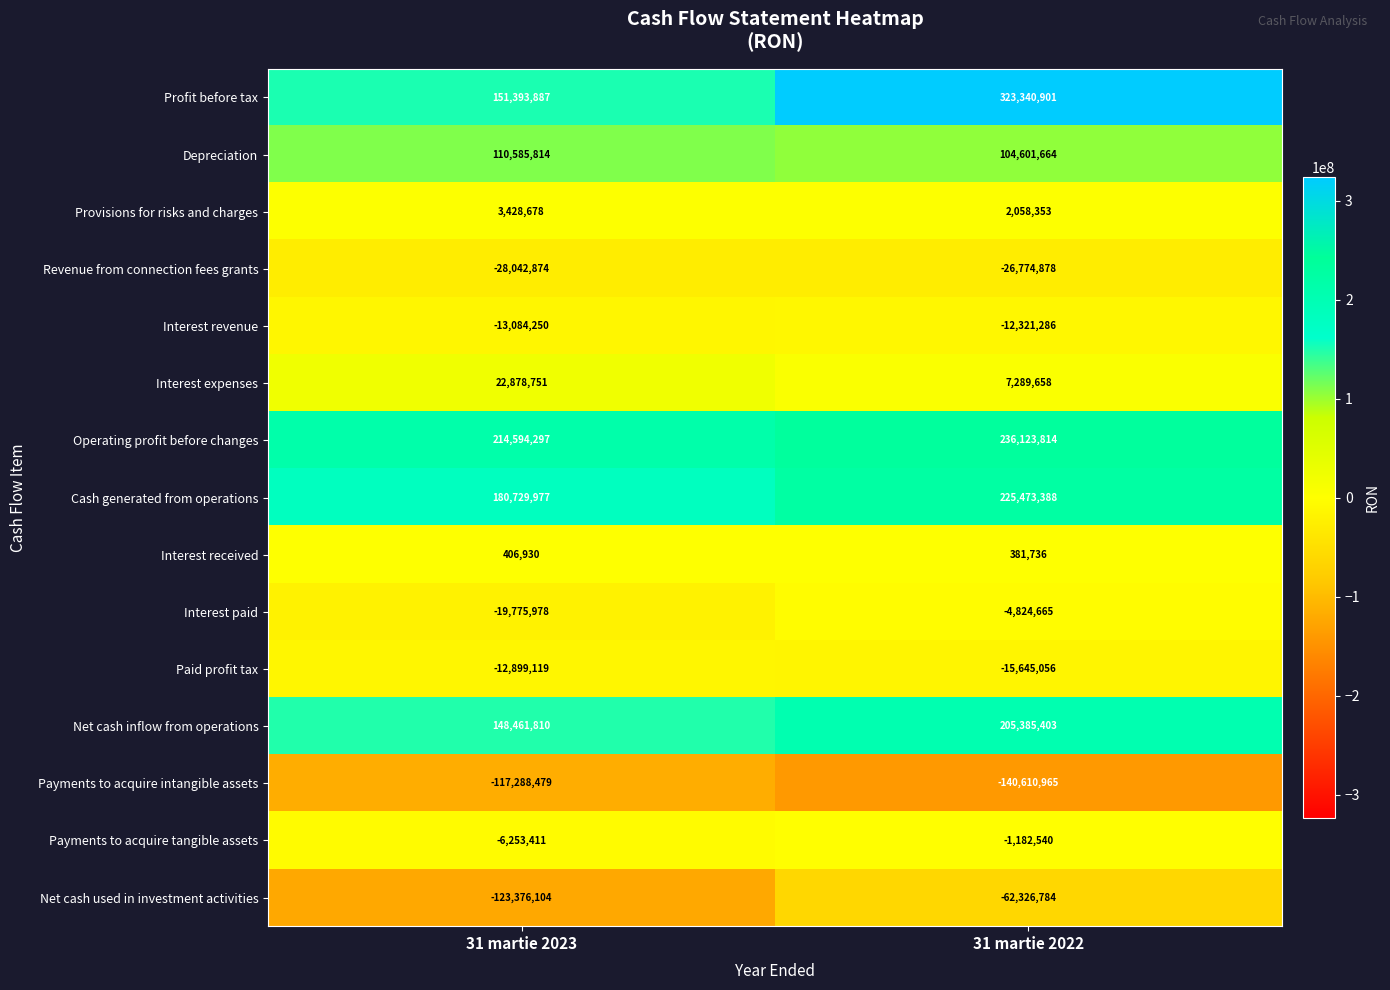

At 31 martie 2022, list the series in order from smallest to largest.

Payments to acquire intangible assets, Net cash used in investment activities, Revenue from connection fees grants, Paid profit tax, Interest revenue, Interest paid, Payments to acquire tangible assets, Interest received, Provisions for risks and charges, Interest expenses, Depreciation, Net cash inflow from operations, Cash generated from operations, Operating profit before changes, Profit before tax